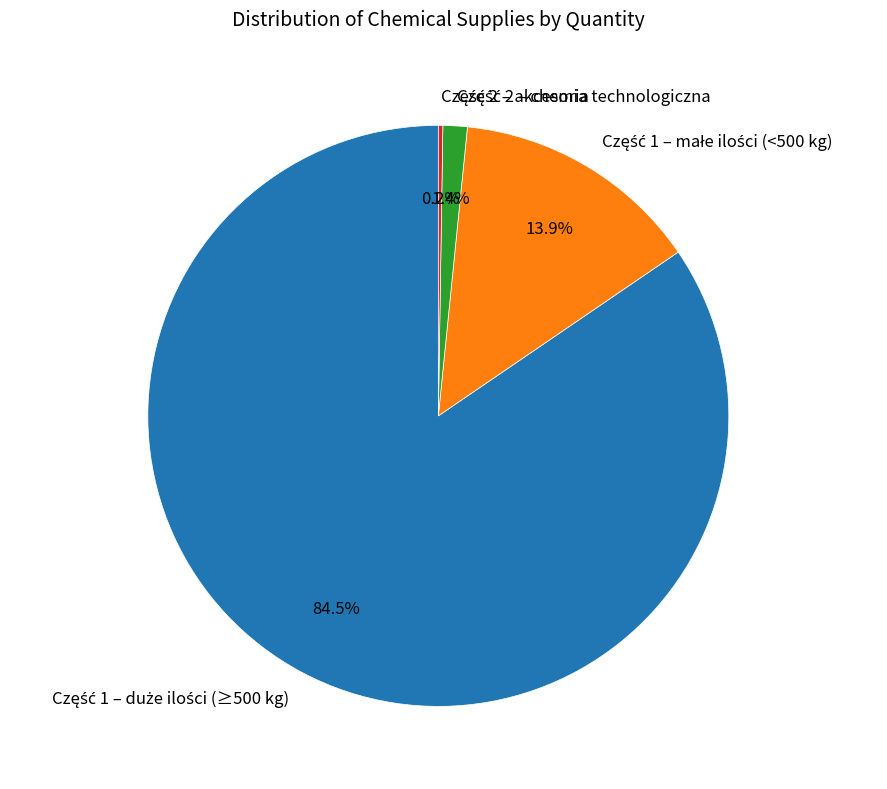

Does any single category account for the majority?

Yes